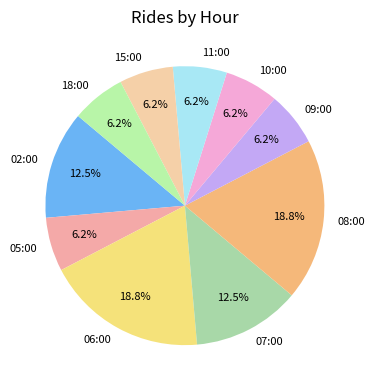

To the nearest percent, what portion does 05:00 represent?

6%